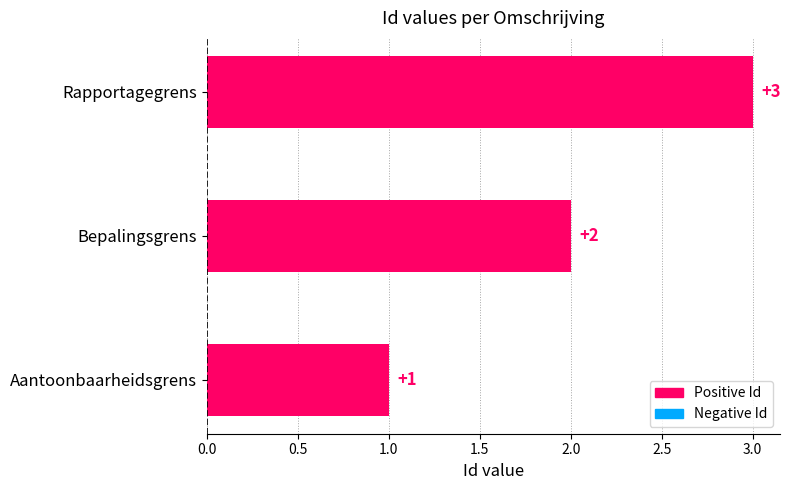

The value at Bepalingsgrens is 3. True or false?

False